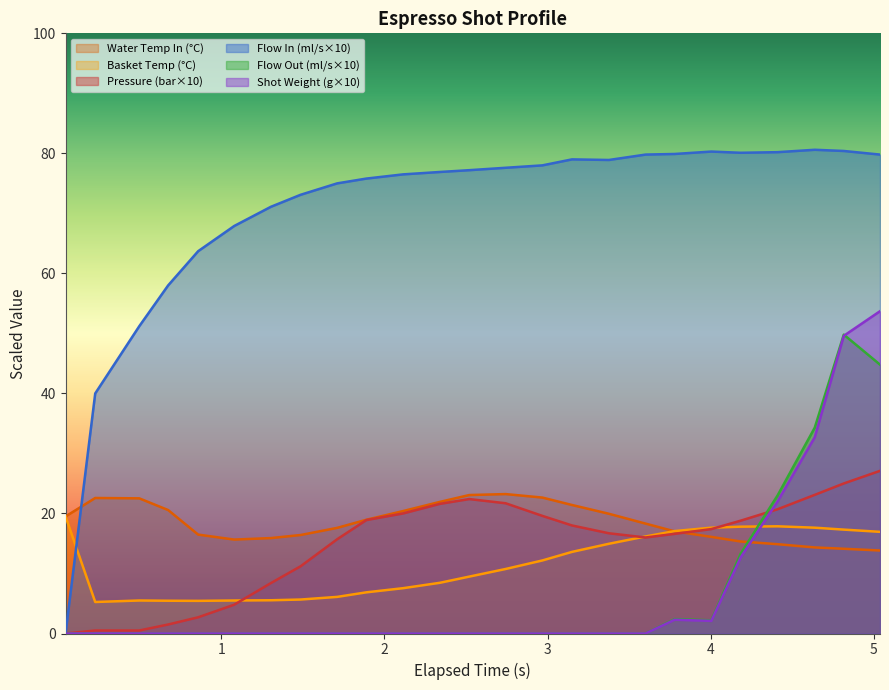

Which series has the largest total across all categories?

Flow In (ml/s×10)